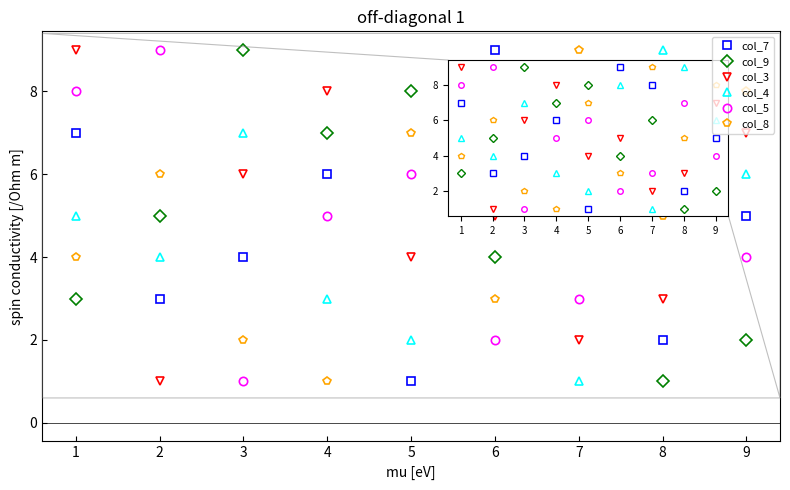

Reading left to right, transcribe all the data shown in this chart.

col_7: 7	3	4	6	1	9	8	2	5
col_9: 3	5	9	7	8	4	6	1	2
col_3: 9	1	6	8	4	5	2	3	7
col_4: 5	4	7	3	2	8	1	9	6
col_5: 8	9	1	5	6	2	3	7	4
col_8: 4	6	2	1	7	3	9	5	8